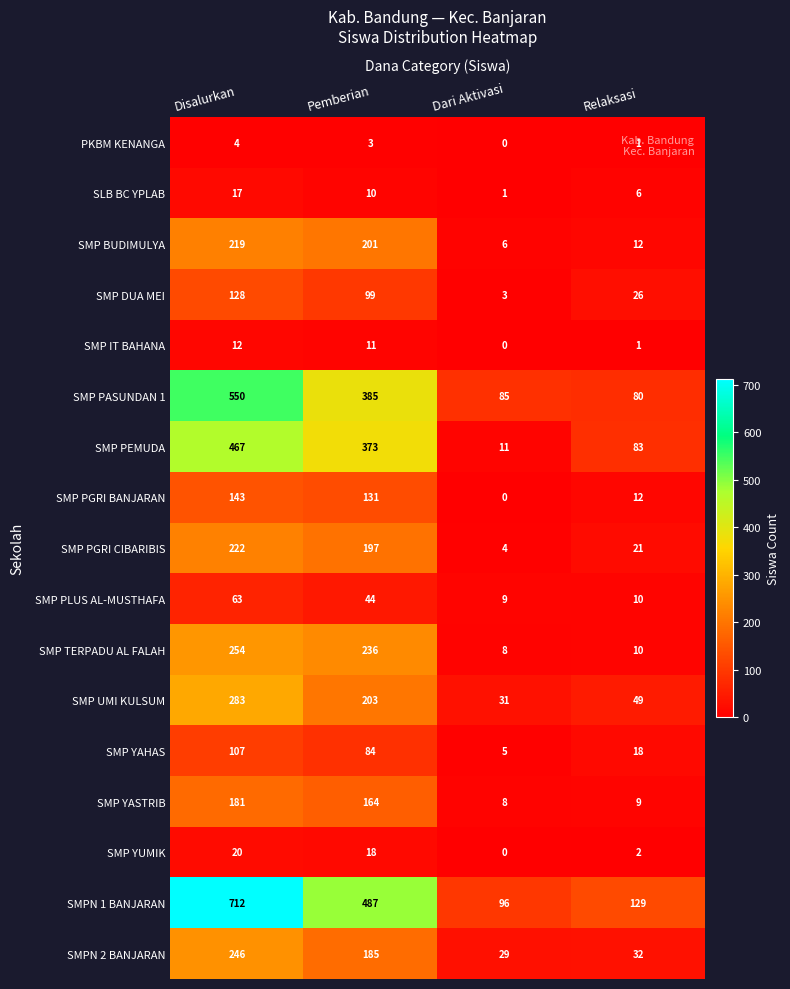

What is the greatest value displayed?

712